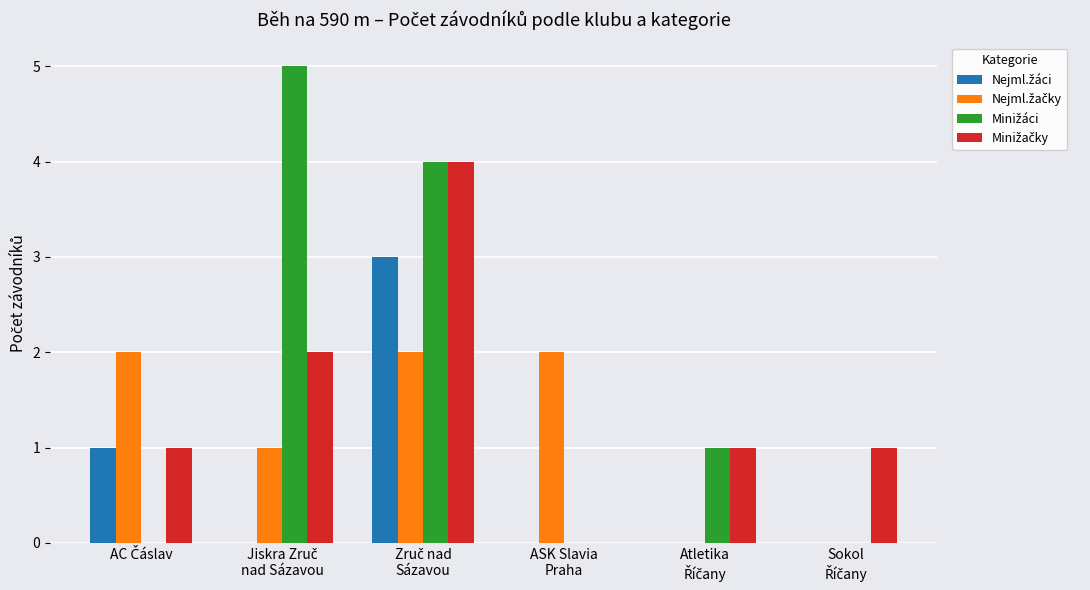

What is the maximum value shown in the chart?

5